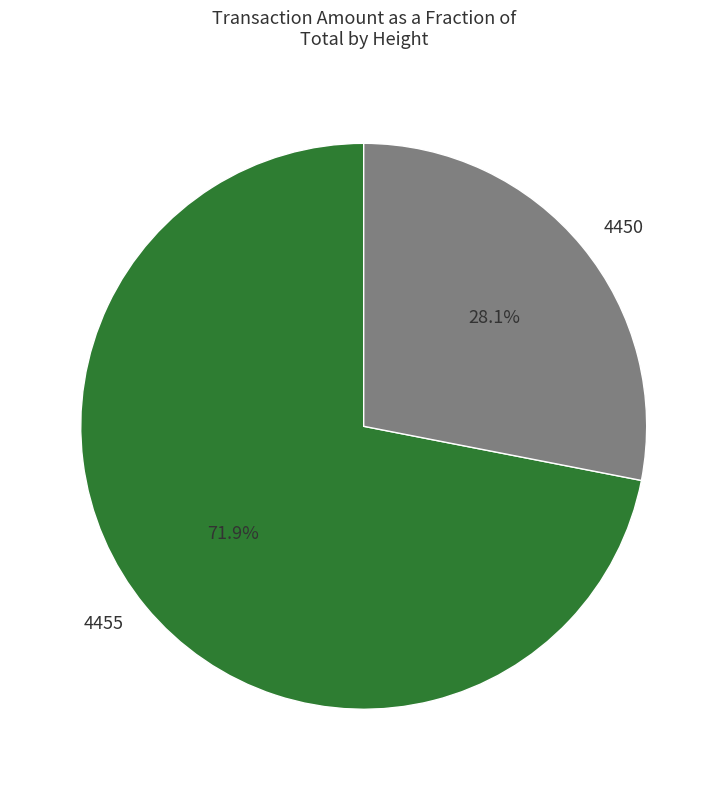

What percentage is the 4450 slice, to the nearest percent?

28%